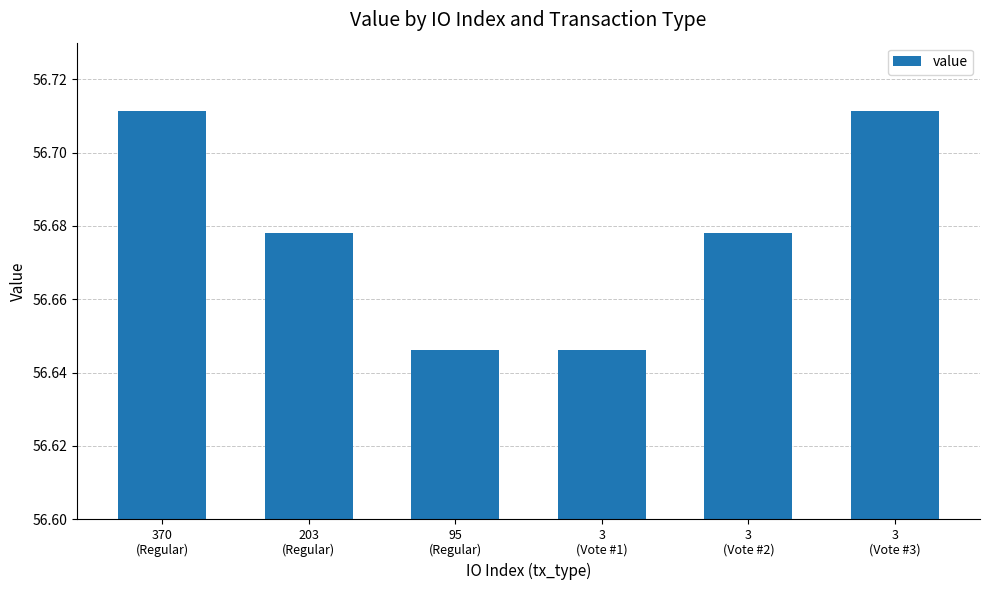

What is the label of the 3rd bar from the right?

3
(Vote #1)